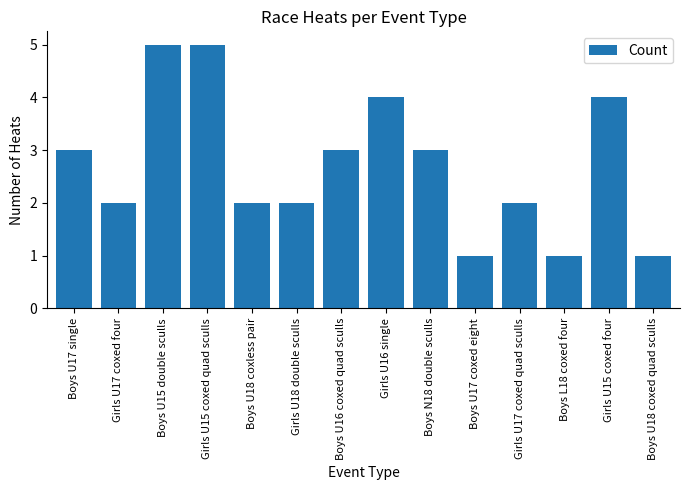

What is the label of the 11th bar from the right?

Girls U15 coxed quad sculls